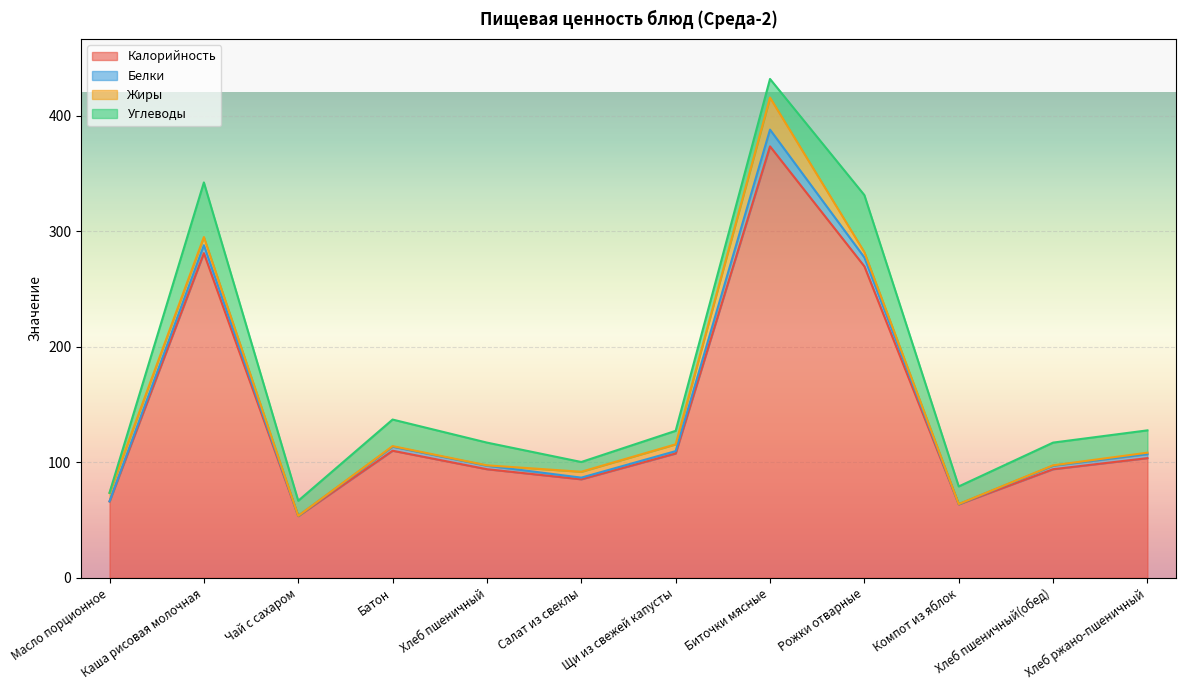

Which series has the largest total across all categories?

Калорийность